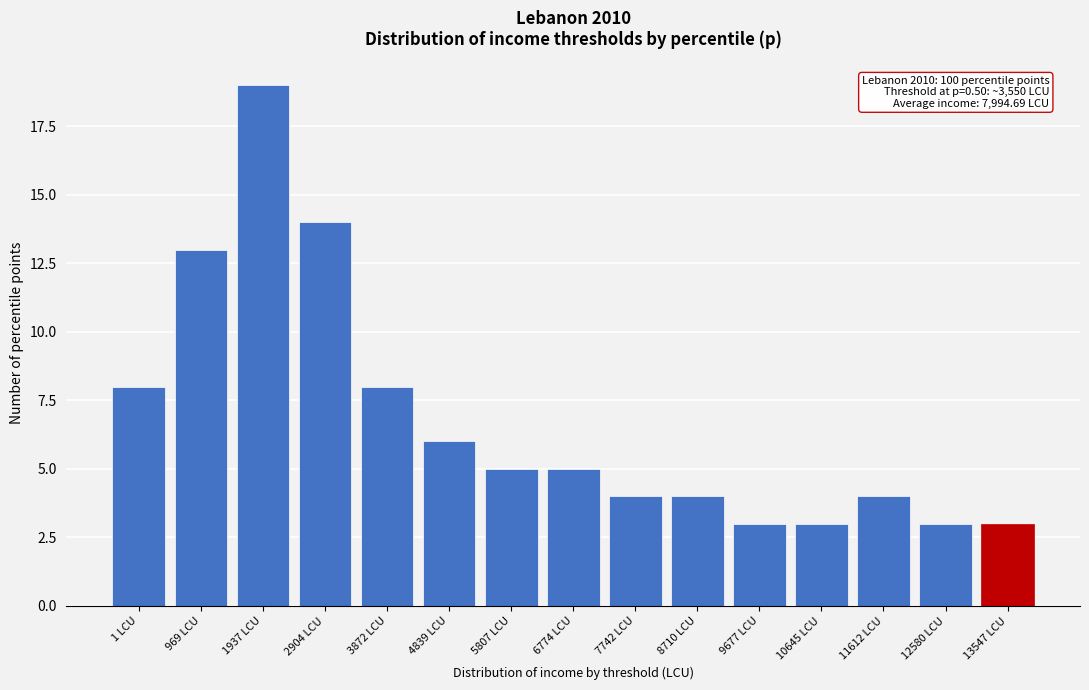

Reading right to left, what are all the values shown in this chart?

3	3	4	3	3	4	4	5	5	6	8	14	19	13	8